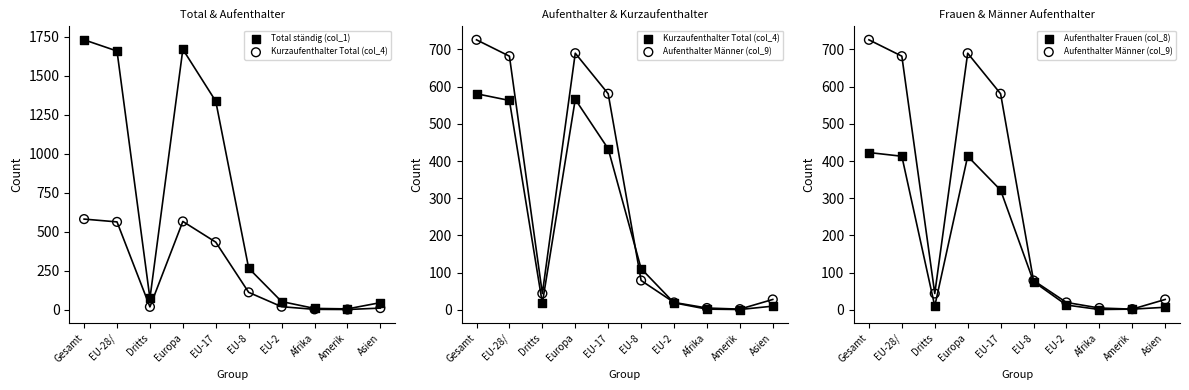

Is the value of Aufenthalter Männer (col_9) at Europa greater than the value of Total ständig (col_1) at Afrika?

Yes